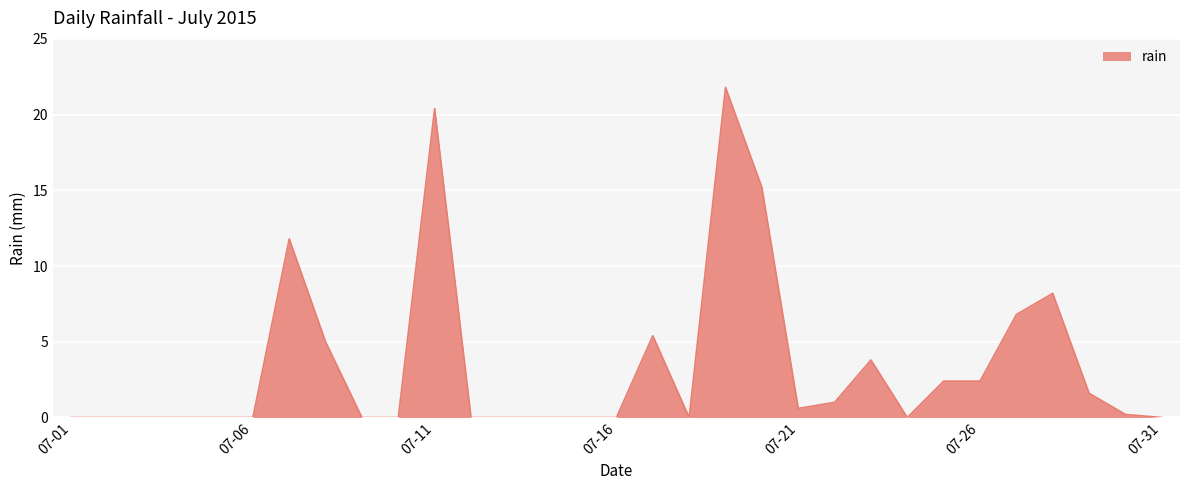

What is the difference between the maximum and minimum values?

21.8